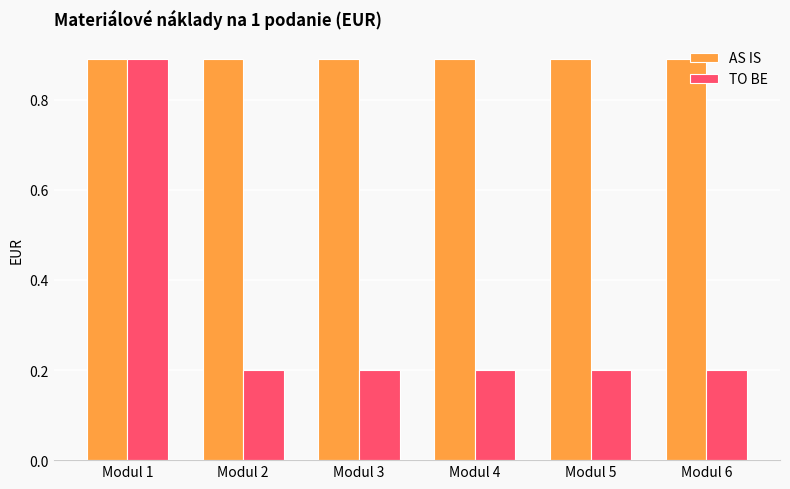

How many bars are there in total?

12